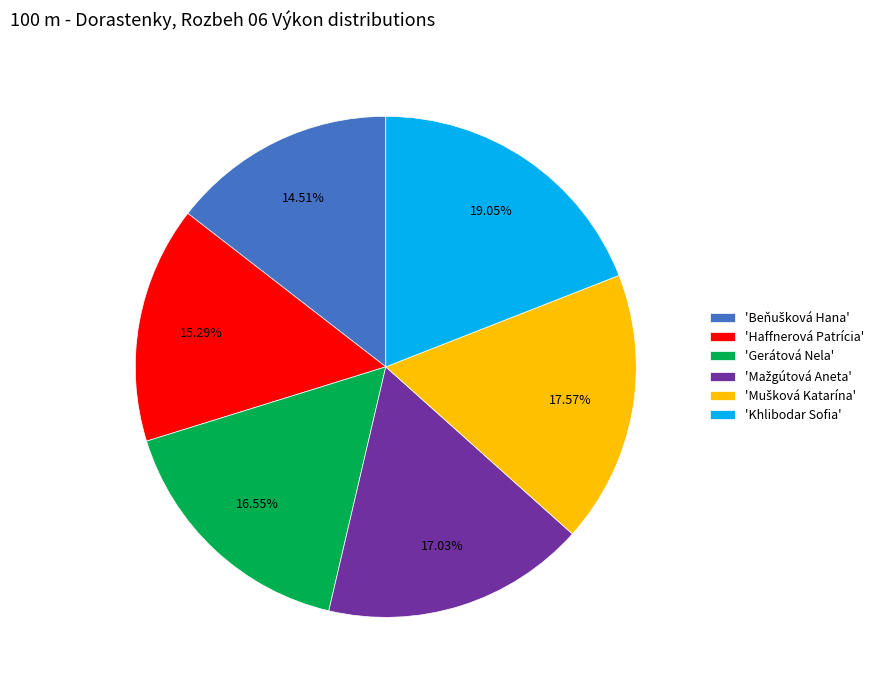

Does 'Gerátová Nela' account for over 50% of the chart?

No